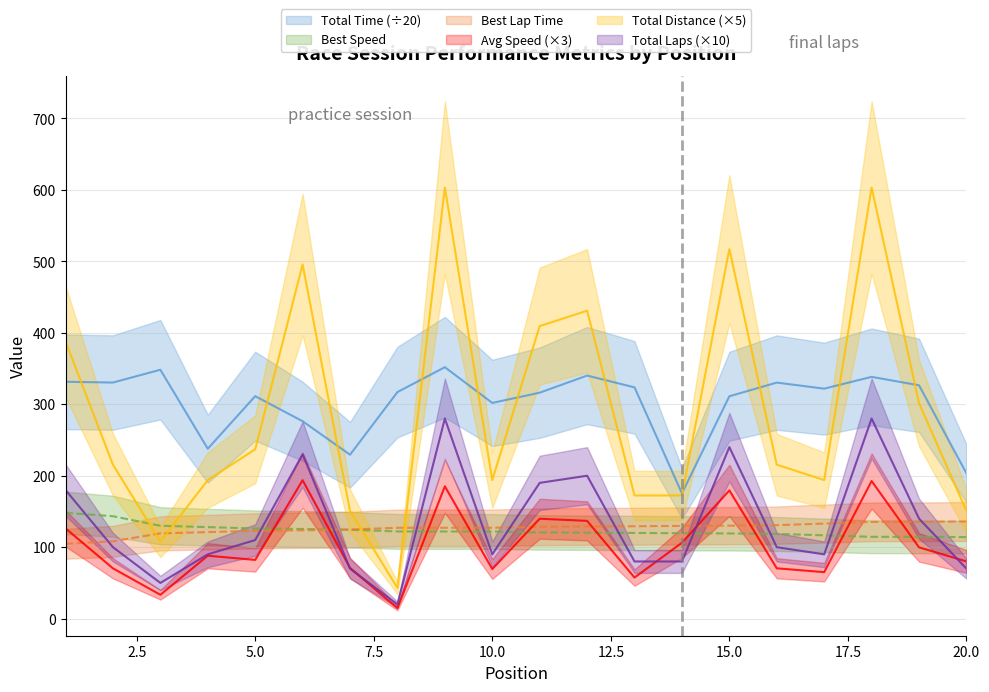

What is the average value of the Total Time series?

301.1